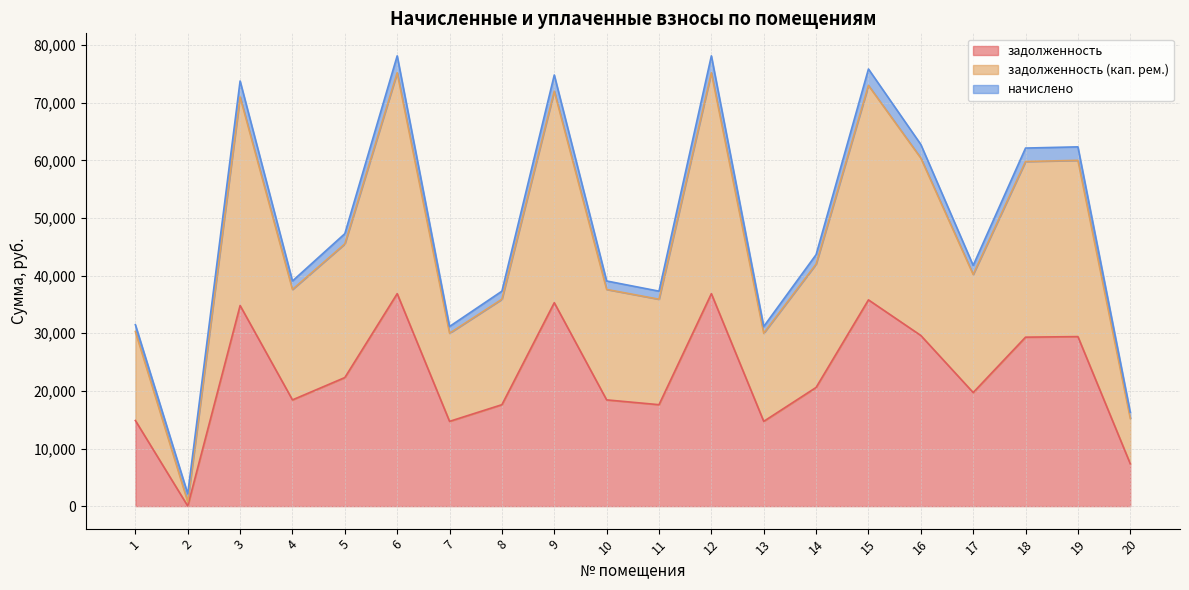

What is the total value across all series at 9?

74826.7